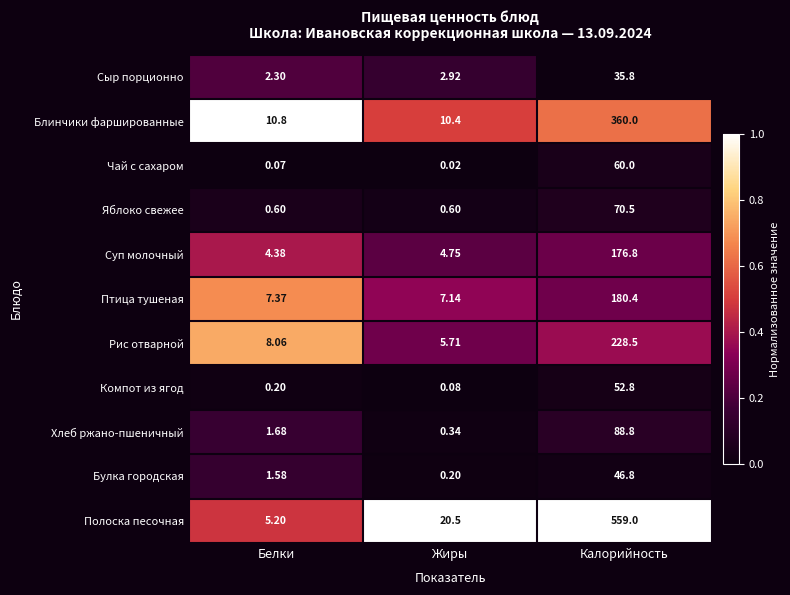

Rank the series at Калорийность from lowest to highest value.

Сыр порционно, Булка городская, Компот из ягод, Чай с сахаром, Яблоко свежее, Хлеб ржано-пшеничный, Суп молочный, Птица тушеная, Рис отварной, Блинчики фаршированные, Полоска песочная